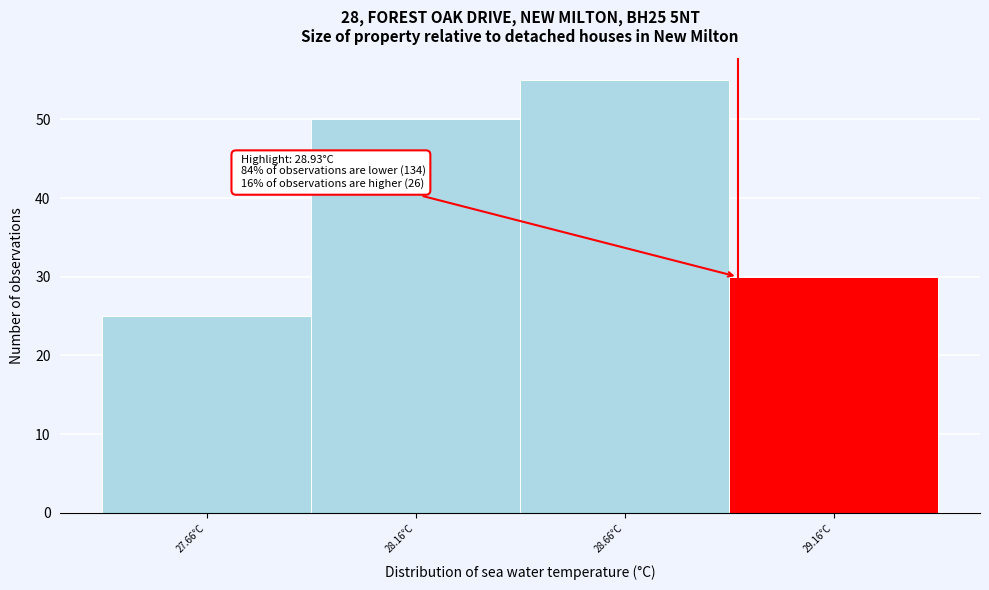

Over which range of the x-axis is the bar tallest?

28.41 to 28.91